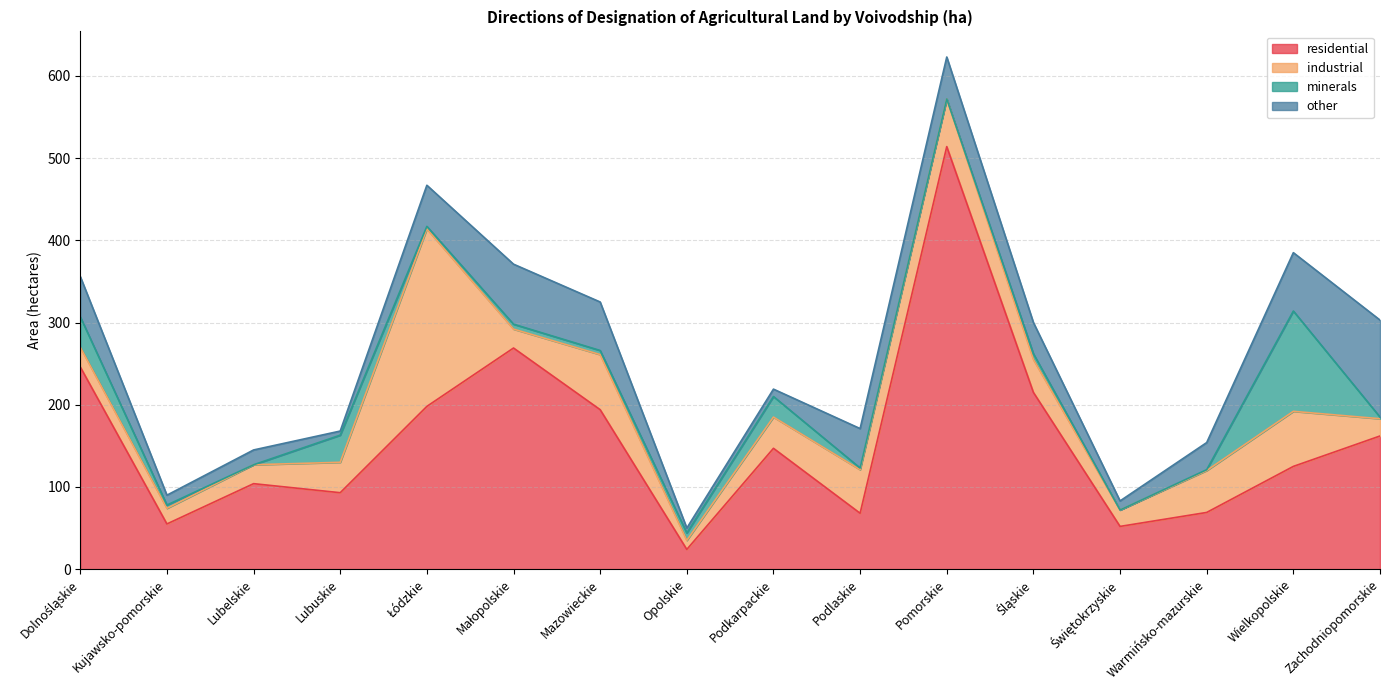

Which category has the highest value across all series?

Pomorskie